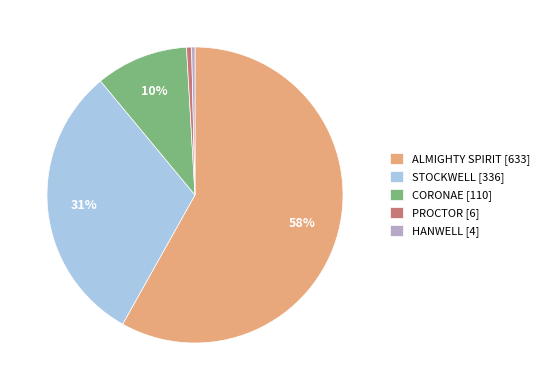

To the nearest percent, what portion does CORONAE represent?

10%